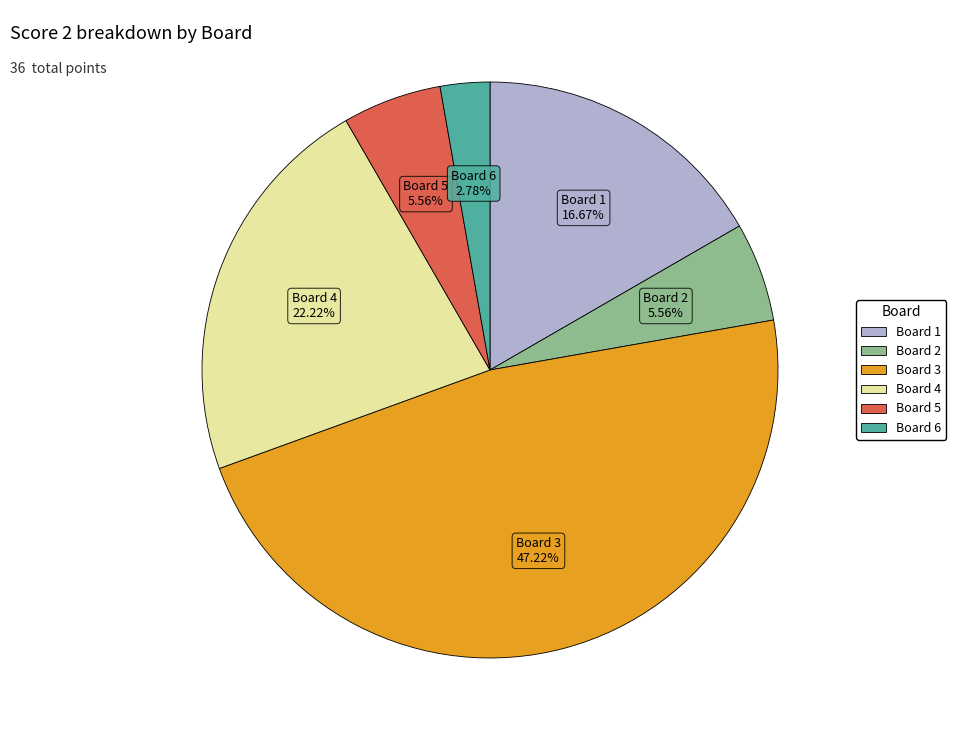

Which category has the smallest portion of the pie?

Board 6